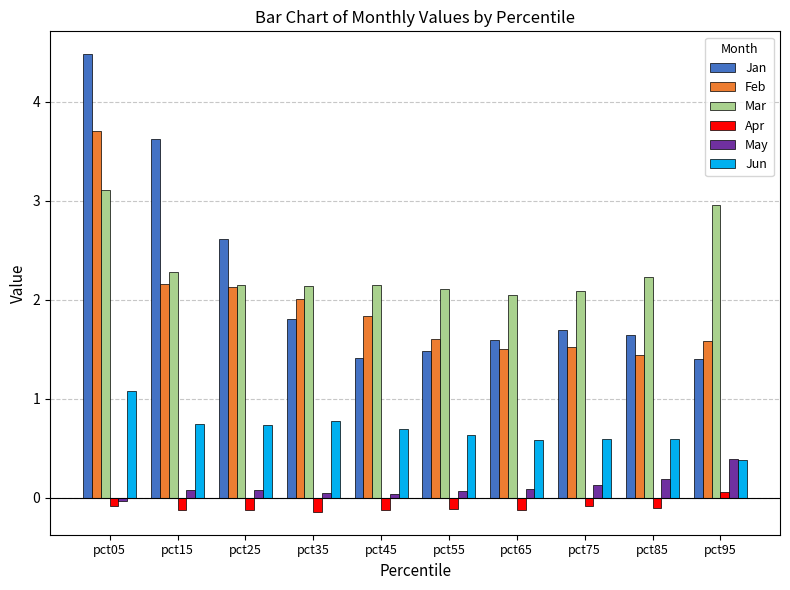

What is the difference between the maximum and minimum values in the May series?

0.4